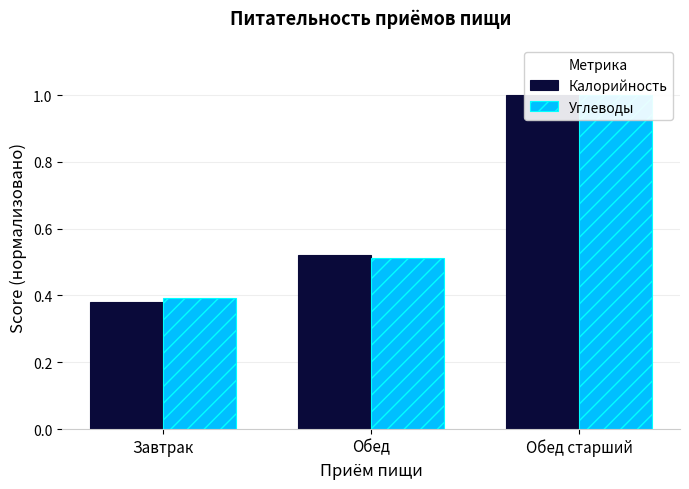

Is the value of Калорийность at Обед greater than the value of Углеводы at Обед?

Yes